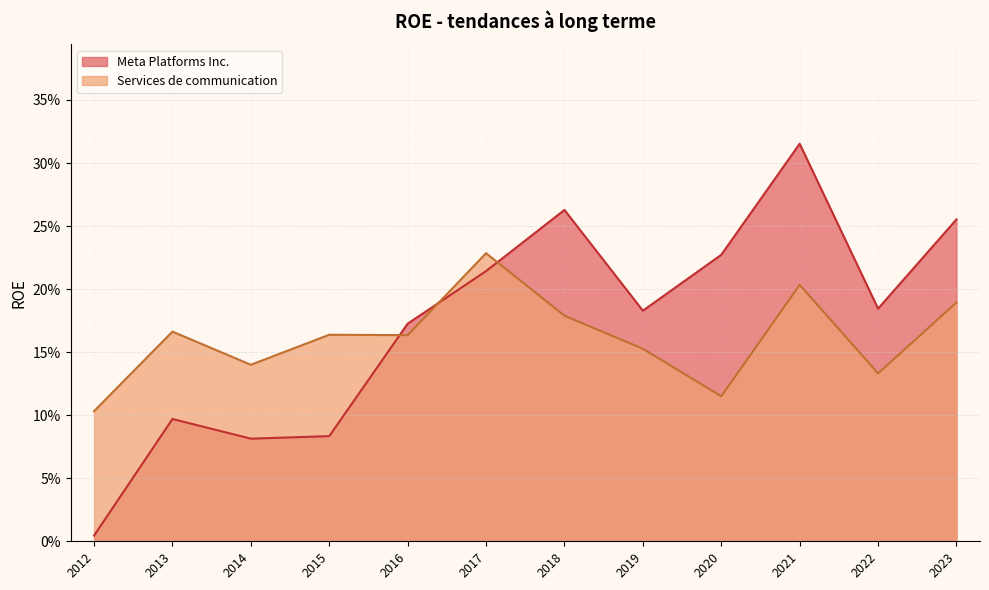

Which category has the lowest value across all series?

2012